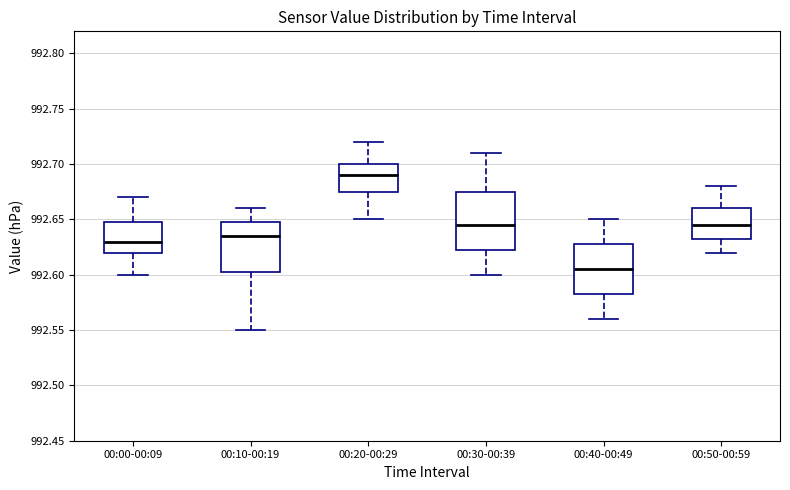

Which box is the tallest, from its lower edge to its upper edge?

00:30-00:39